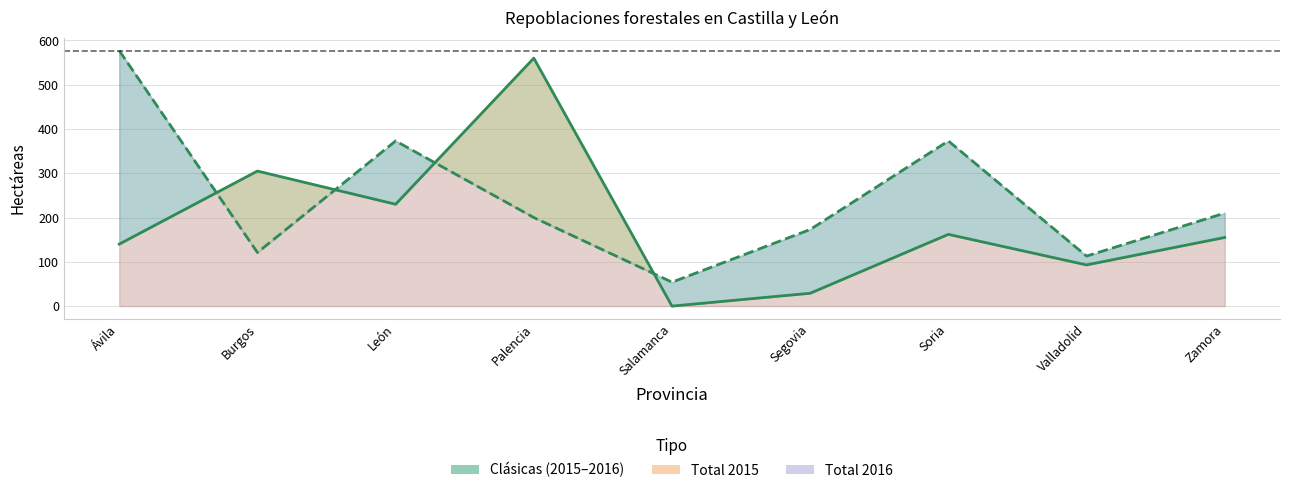

List the series in order of their overall mean, lowest first.

Clásicas 2015, Clásicas 2016